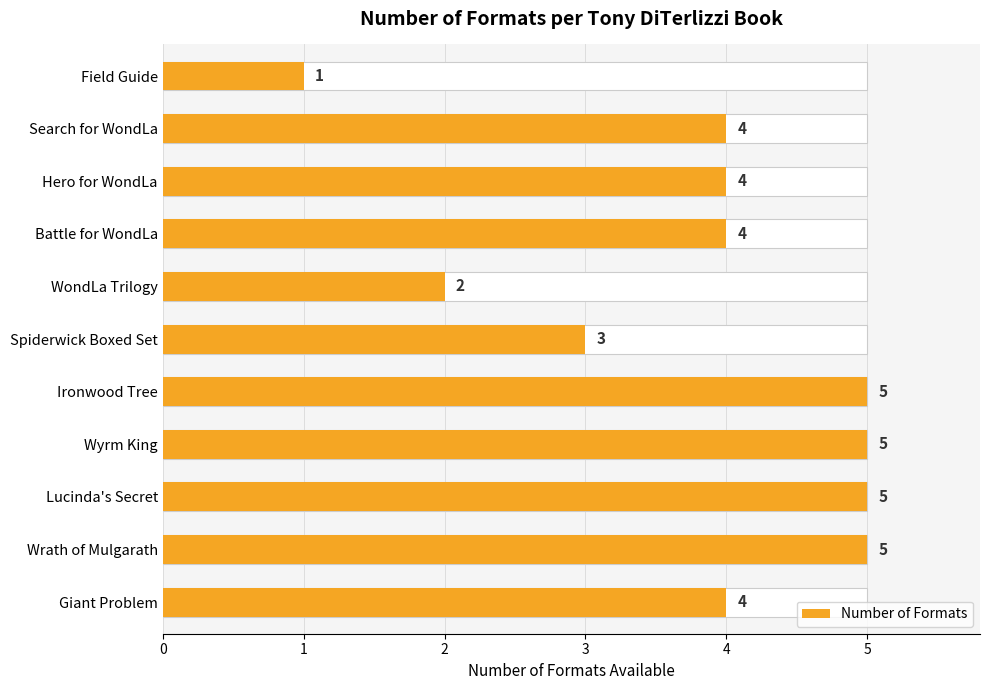

What is the ratio of the value at Wyrm King to the value at Ironwood Tree?

1.0